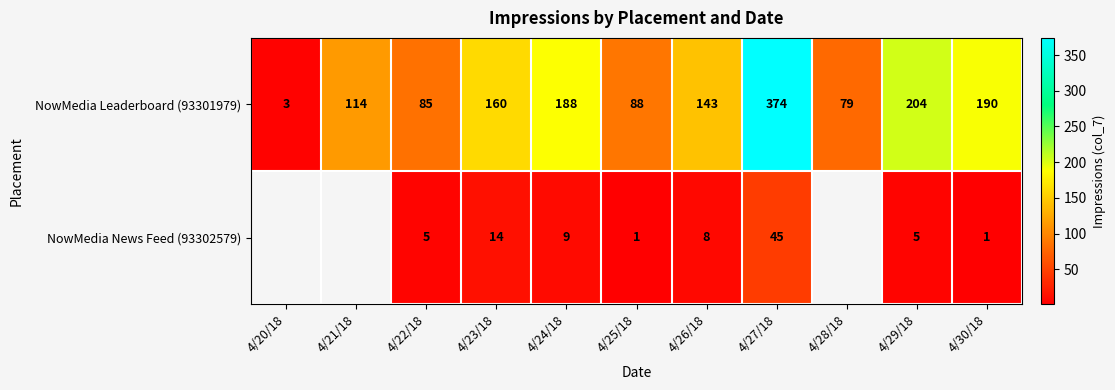

The NowMedia Leaderboard (93301979) series shows 204 at 4/29/18. True or false?

True